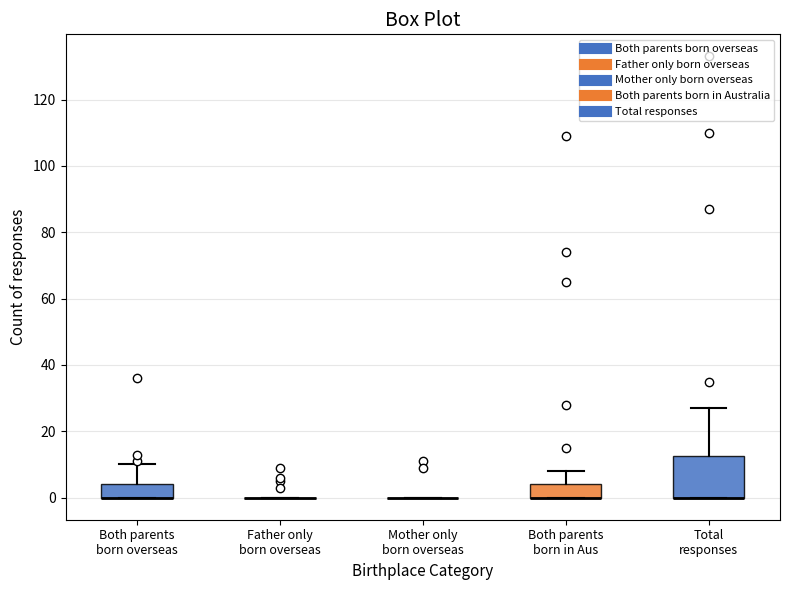

Which box is the tallest, from its lower edge to its upper edge?

Total responses